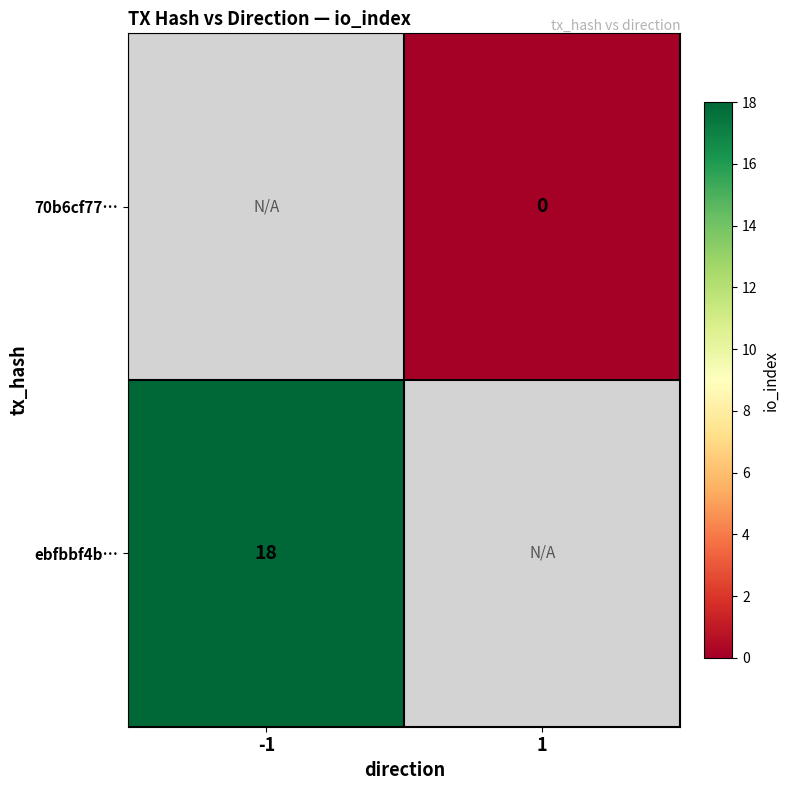

Is the value of 70b6cf77… at 1 greater than the value of ebfbbf4b… at -1?

No